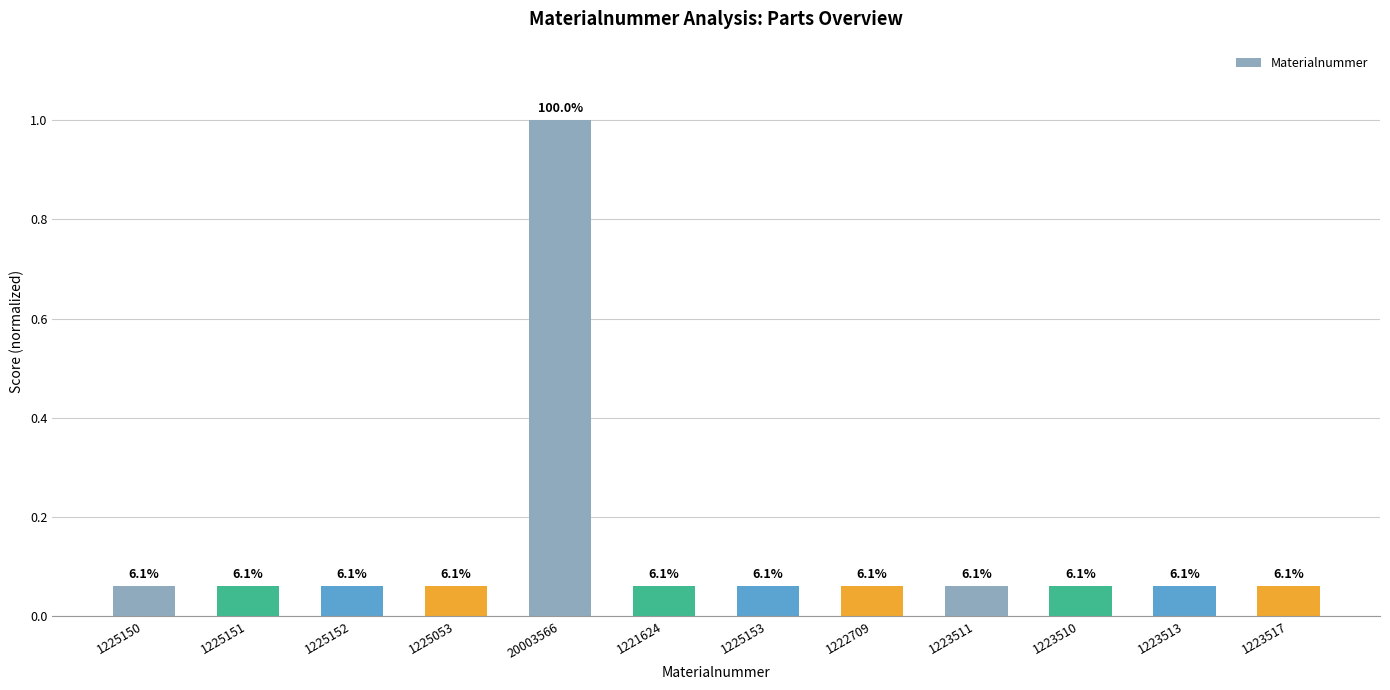

Which label corresponds to the smallest value in the chart?

1221624